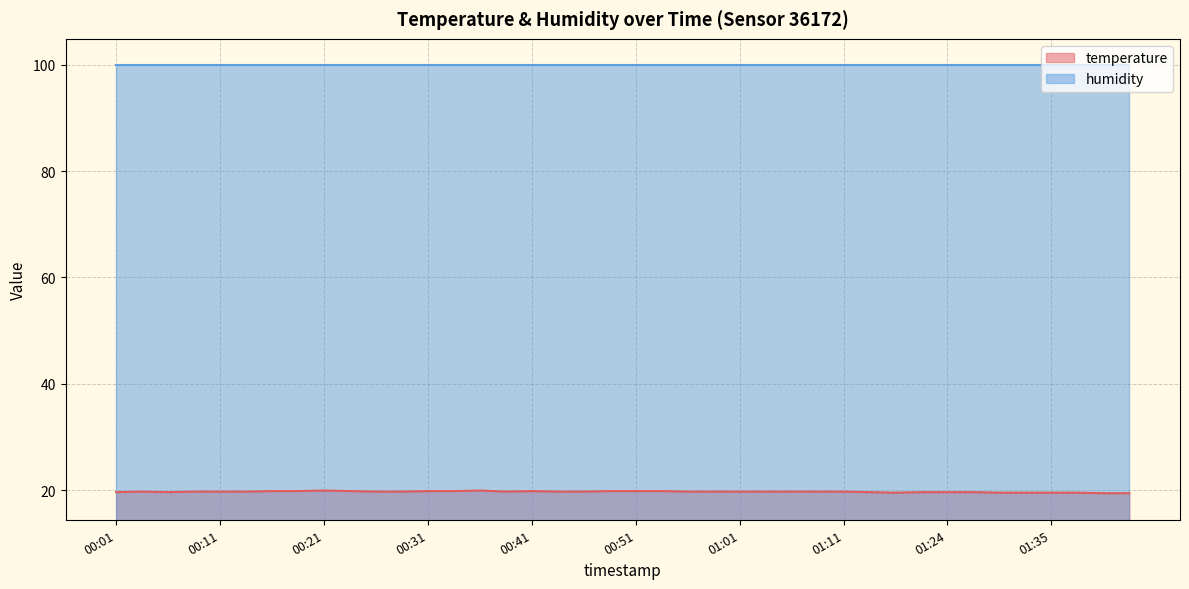

What is the ratio of the value at 00:46 to the value at 00:56?

1.0